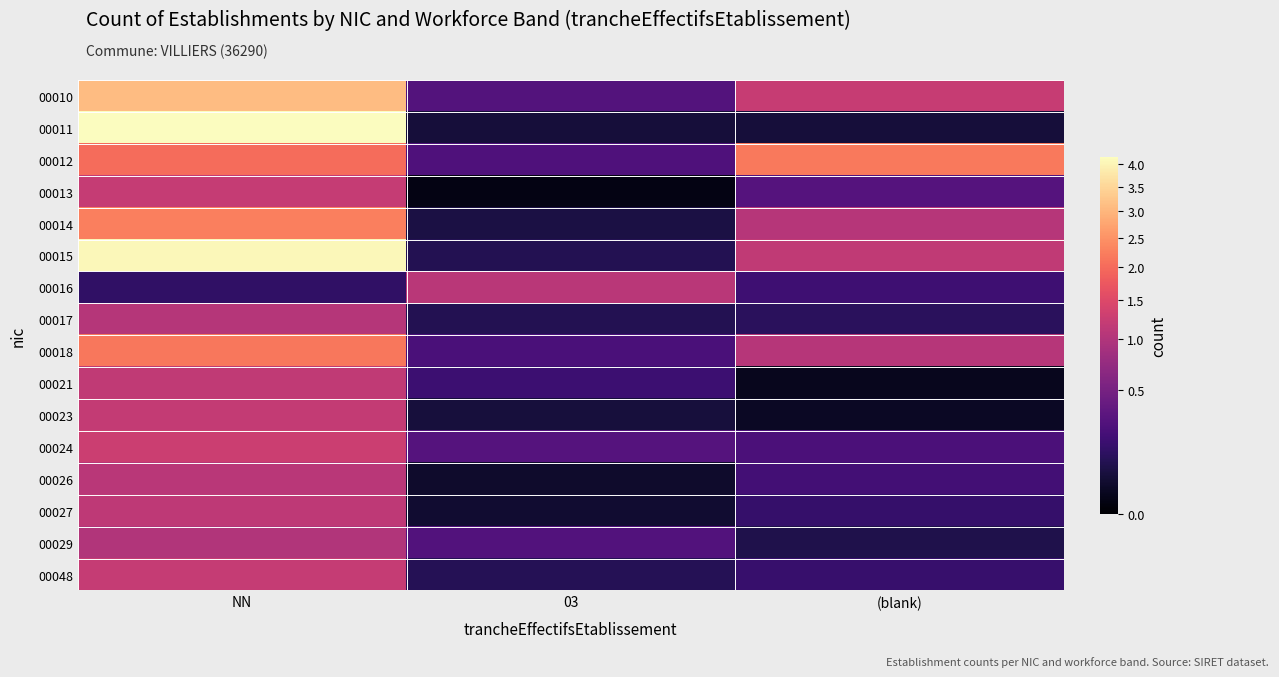

Reading left to right, extract all data points from this chart.

00010: NN=3.1	03=0.3	(blank)=1.2
00011: NN=4.2	03=0.0	(blank)=0.0
00012: NN=2.0	03=0.3	(blank)=2.2
00013: NN=1.2	03=0.0	(blank)=0.3
00014: NN=2.2	03=0.1	(blank)=1.1
00015: NN=4.1	03=0.1	(blank)=1.2
00016: NN=0.1	03=1.1	(blank)=0.2
00017: NN=1.0	03=0.1	(blank)=0.1
00018: NN=2.1	03=0.2	(blank)=1.1
00021: NN=1.2	03=0.2	(blank)=0.0
00023: NN=1.2	03=0.1	(blank)=0.0
00024: NN=1.3	03=0.3	(blank)=0.2
00026: NN=1.1	03=0.0	(blank)=0.2
00027: NN=1.1	03=0.0	(blank)=0.1
00029: NN=1.0	03=0.3	(blank)=0.1
00048: NN=1.2	03=0.1	(blank)=0.2